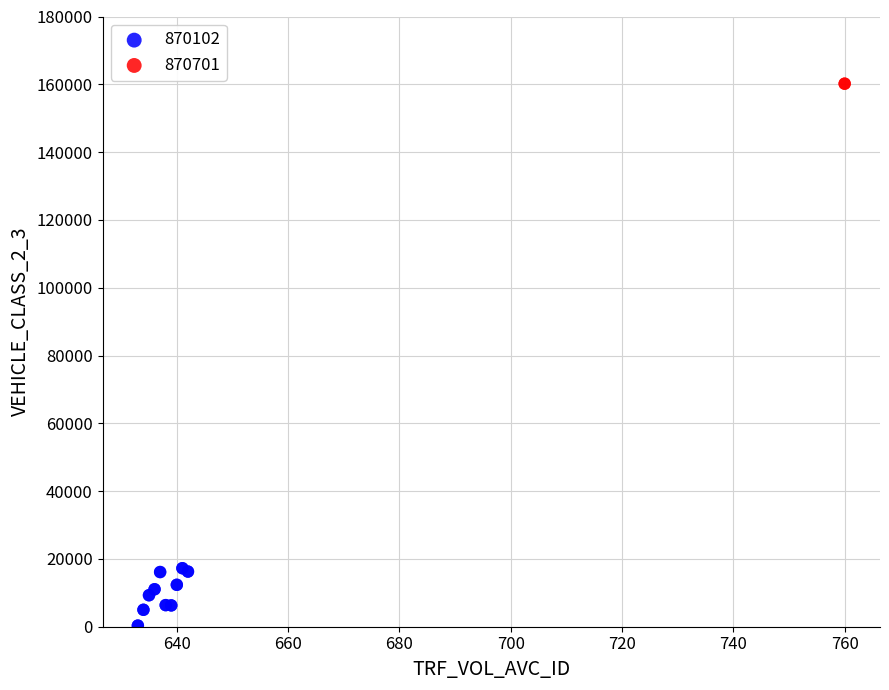

What are all the series names shown in the legend?

870102, 870701